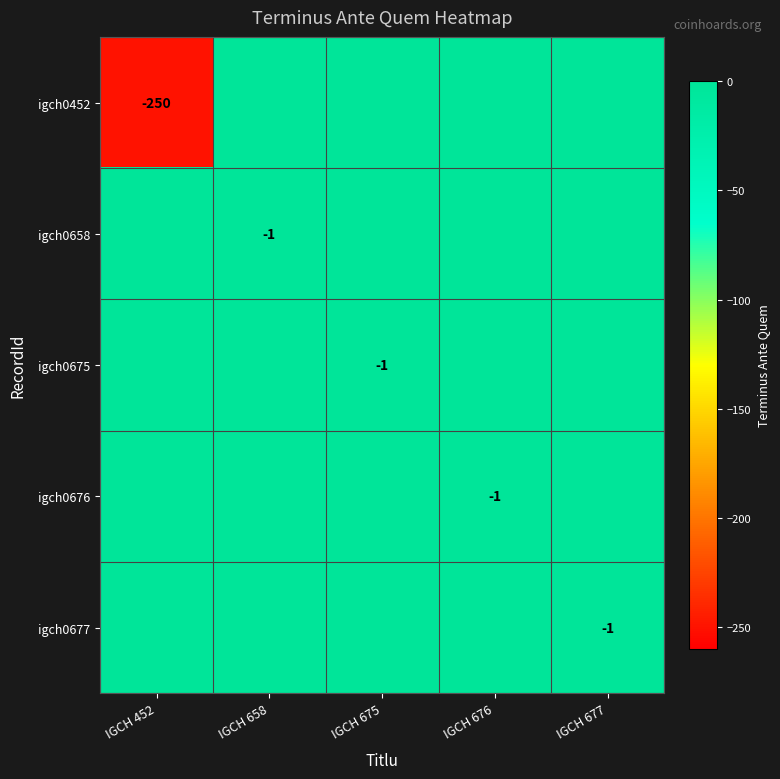

How many series are shown in this chart?

5